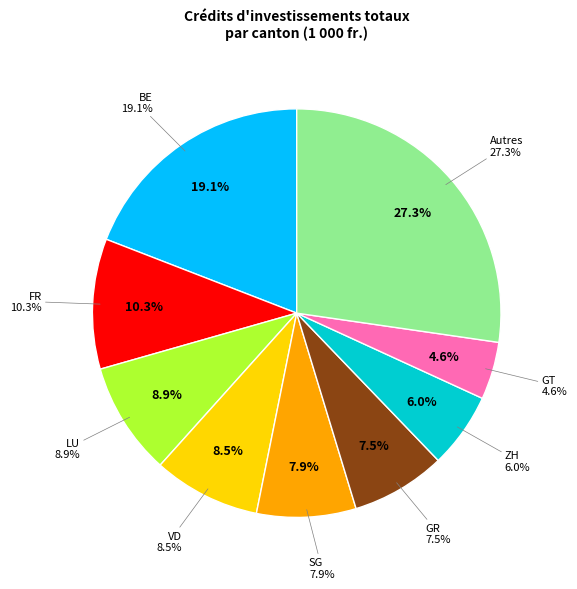

Does ZH represent more than half of the total?

No